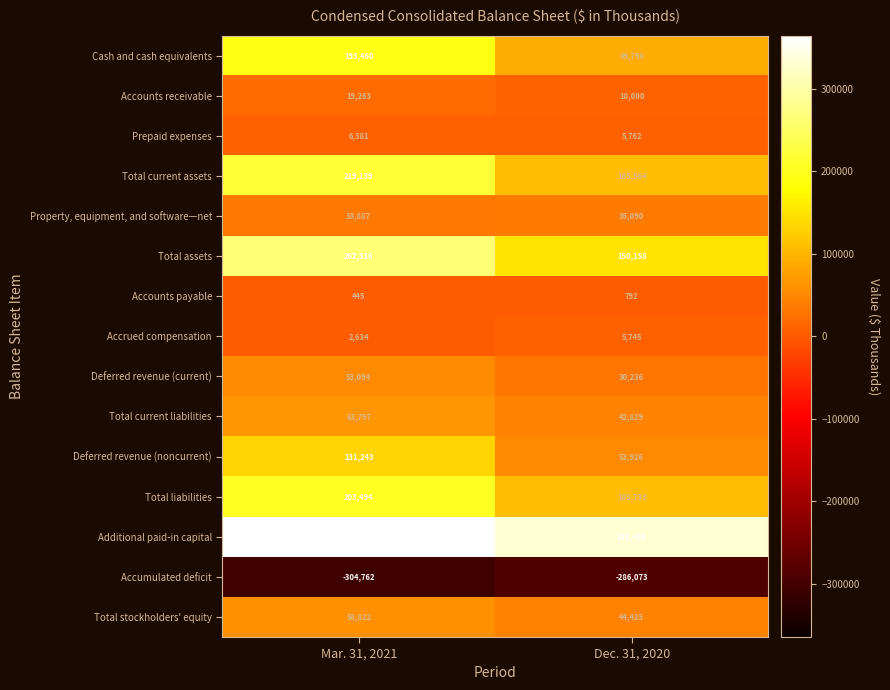

Reading left to right, transcribe all the data shown in this chart.

Cash and cash equivalents: 193460	89798
Accounts receivable: 19263	10000
Prepaid expenses: 6381	5762
Total current assets: 219139	105564
Property, equipment, and software—net: 33887	35090
Total assets: 262316	150158
Accounts payable: 445	792
Accrued compensation: 2634	5745
Deferred revenue (current): 53094	30236
Total current liabilities: 63797	42829
Deferred revenue (noncurrent): 131243	53926
Total liabilities: 203494	105733
Additional paid-in capital: 364536	331450
Accumulated deficit: -304762	-286073
Total stockholders' equity: 58822	44425